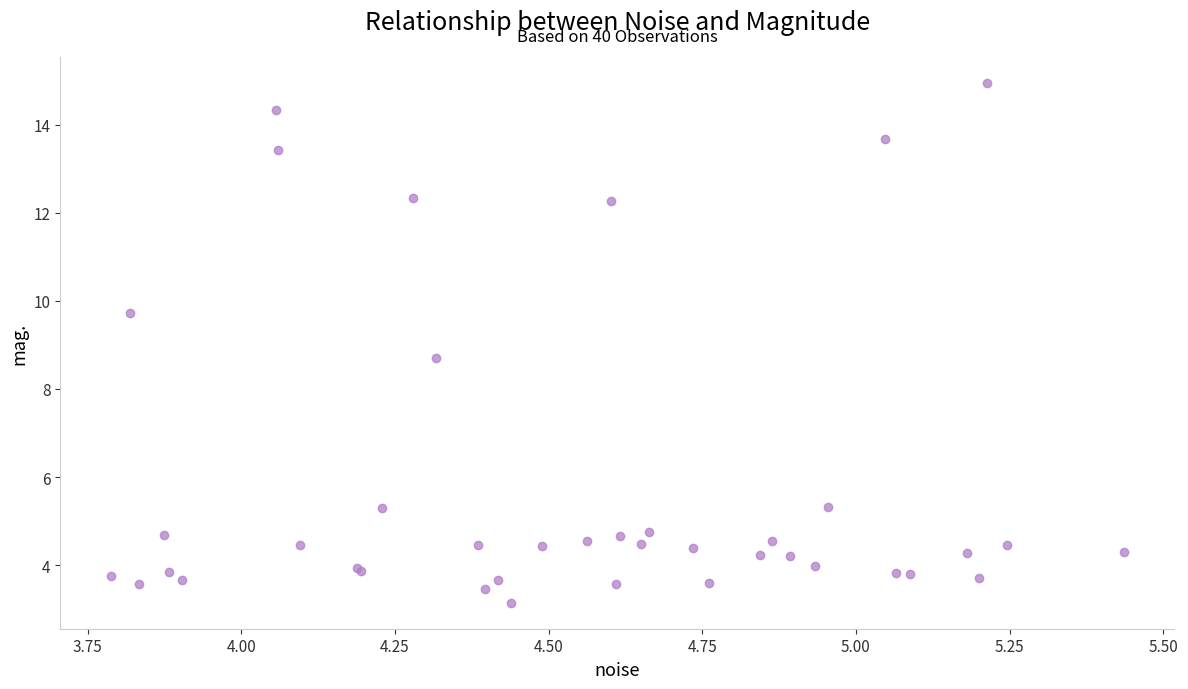

What Y value in the scatter plot is closest to 9?

8.7